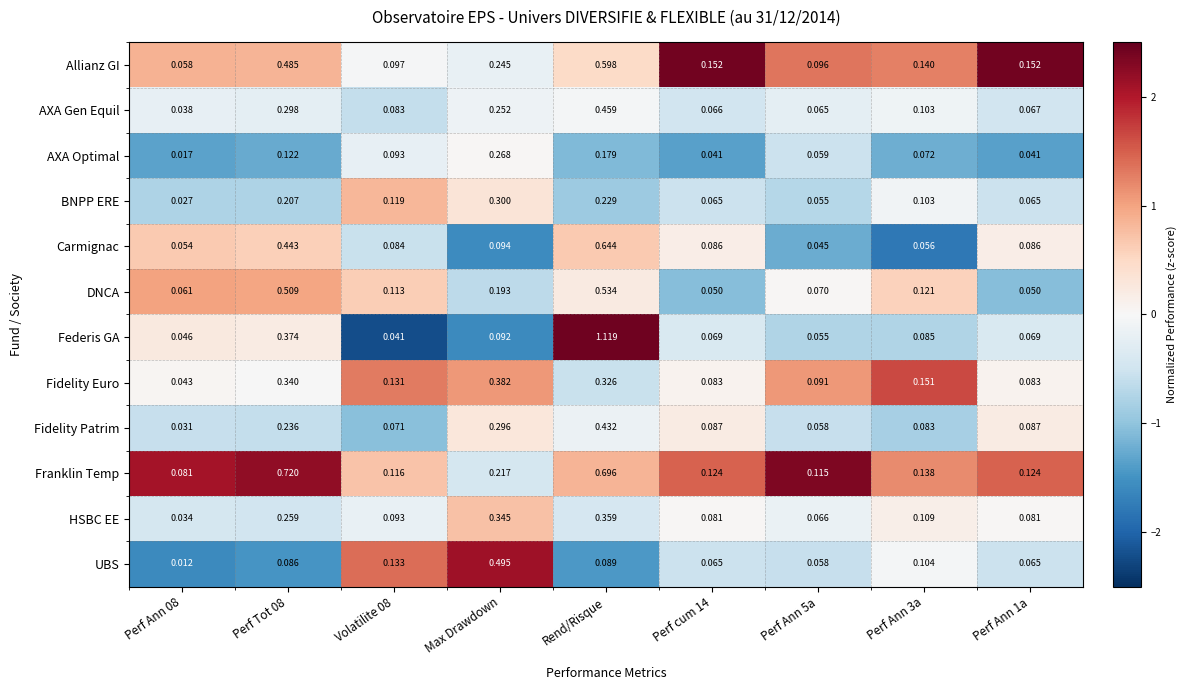

How many distinct data groups are displayed?

12